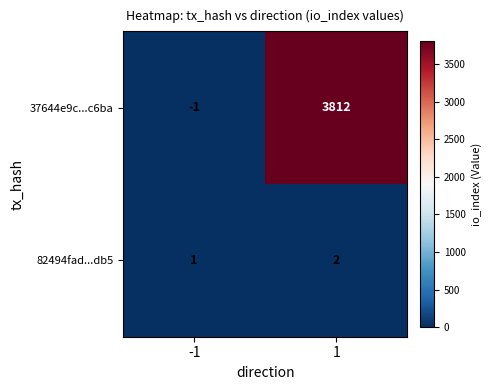

What is the difference between the highest and lowest values at -1?

2